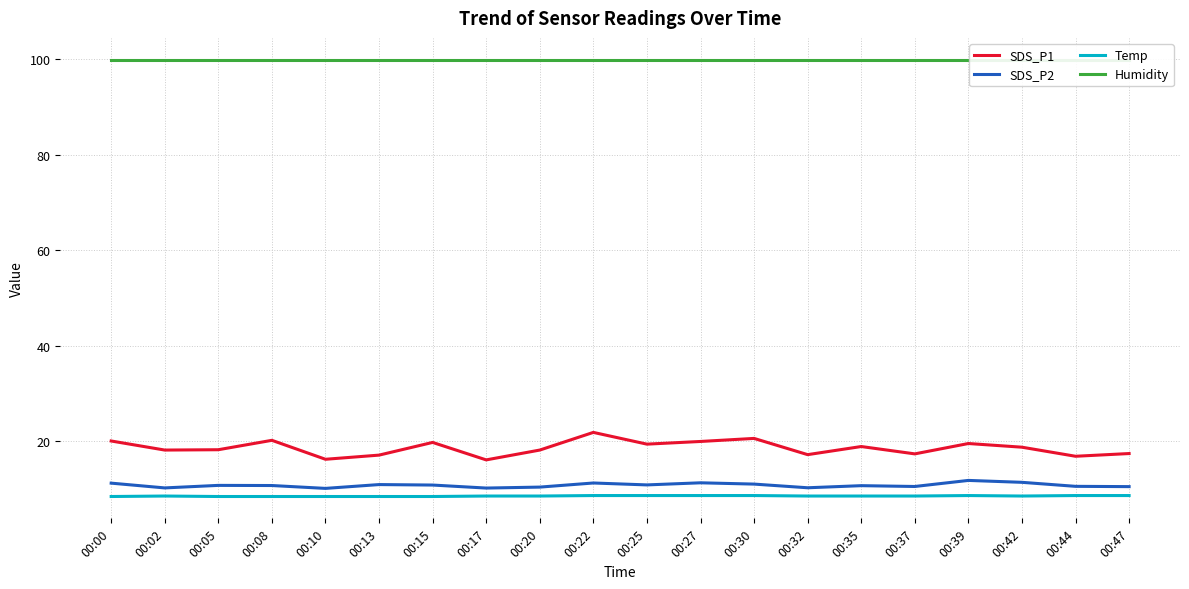

What is the maximum value shown in the chart?

99.9